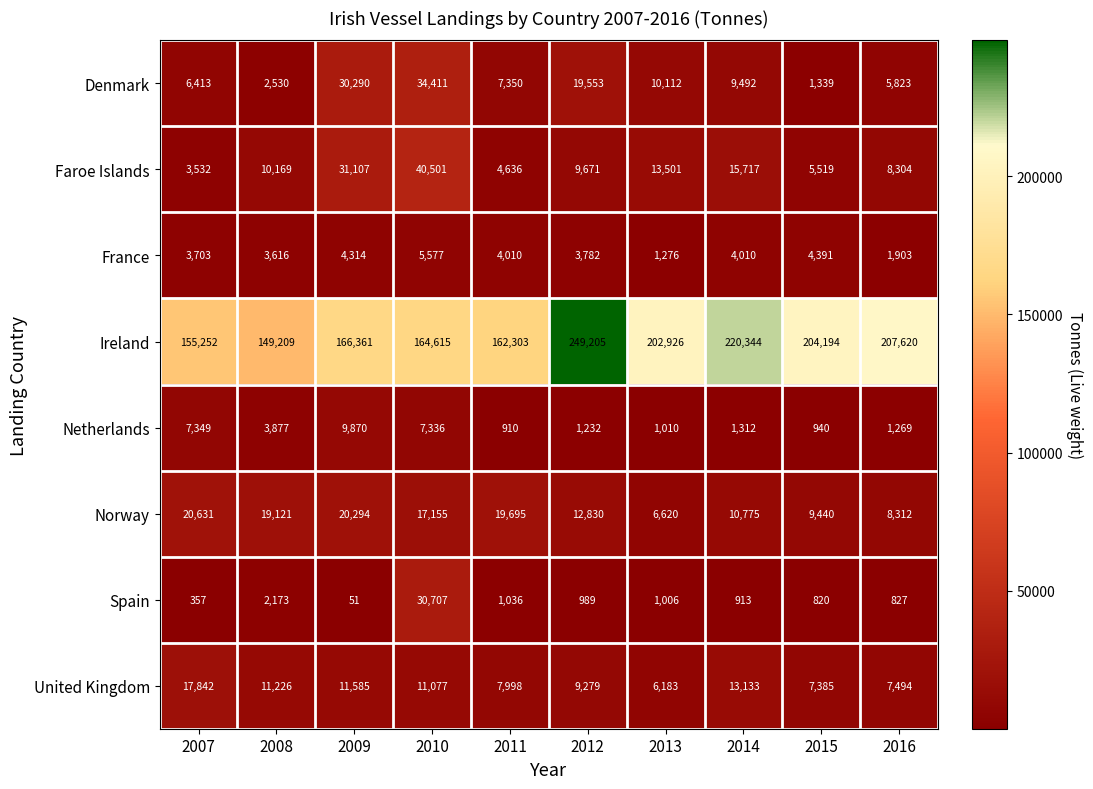

What is the greatest value displayed?

249205